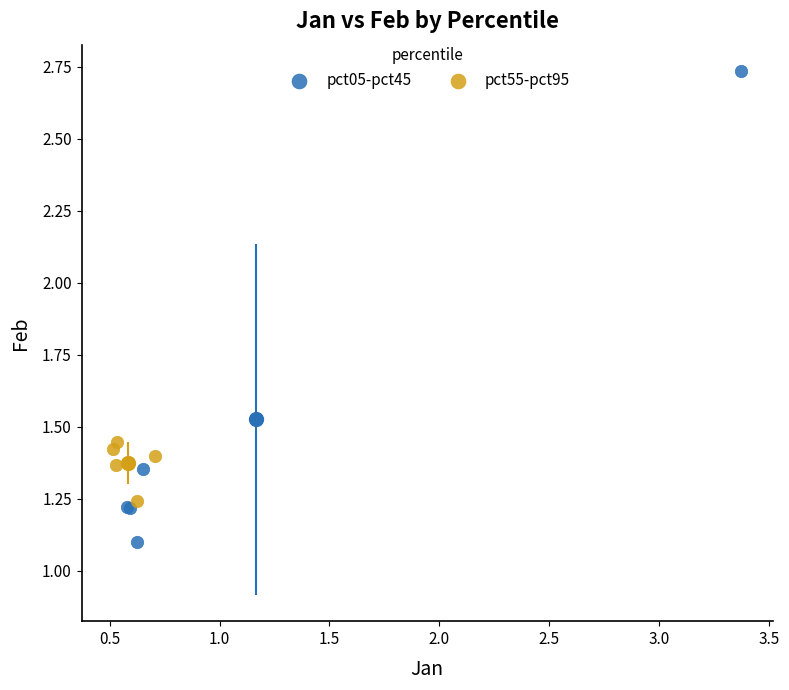

Which series contains the lowest Y value?

pct05-pct45